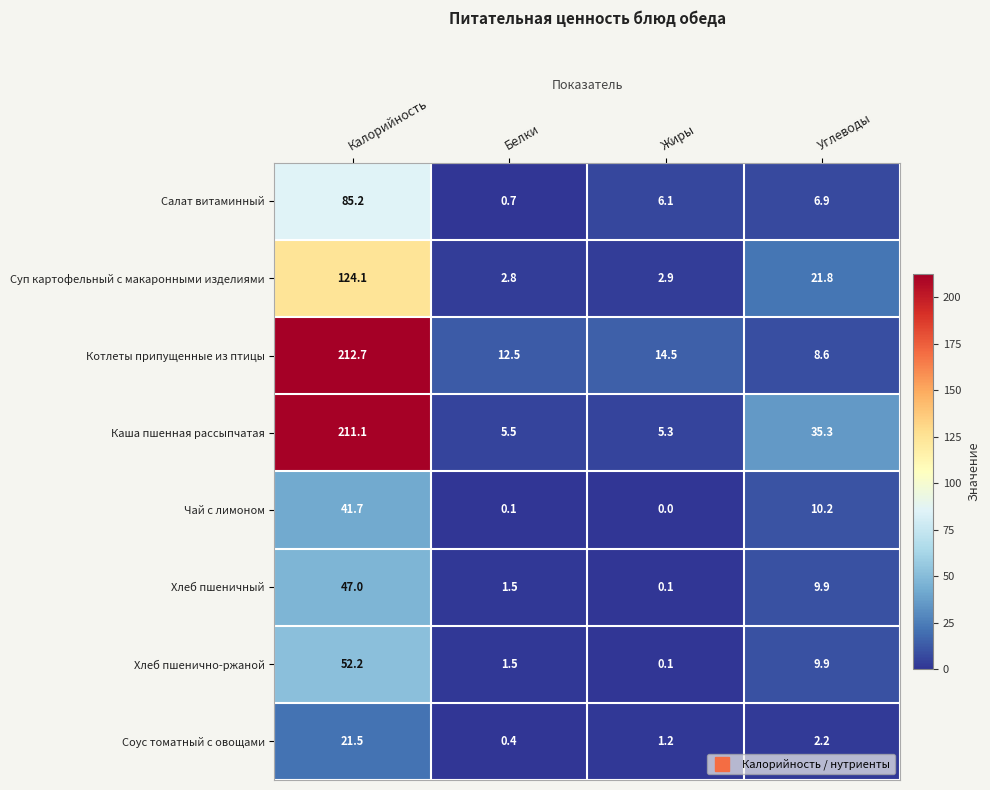

Where is Чай с лимоном nearest to the value 20?

Углеводы